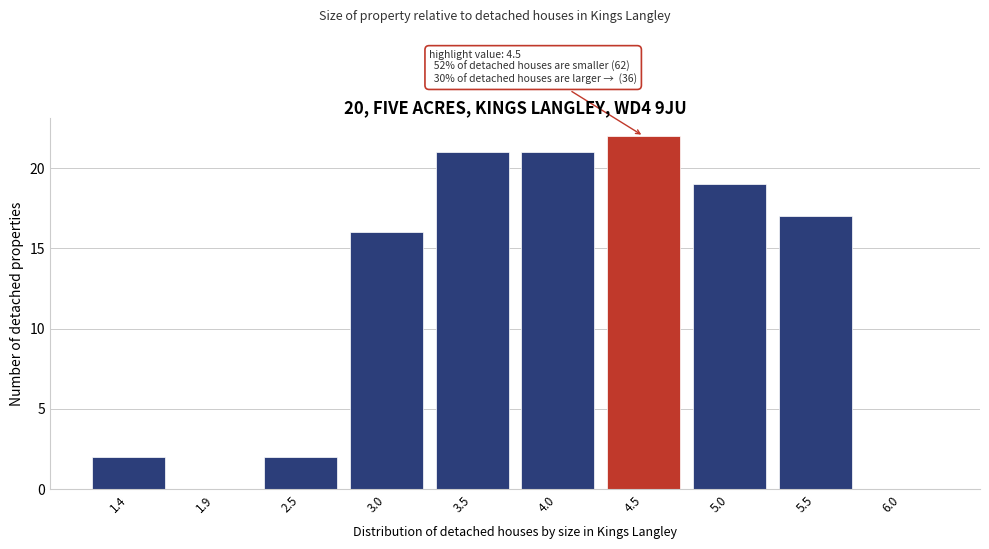

Reading left to right, what are all the values shown in this chart?

1.4=2	1.9=0	2.5=2	3.0=16	3.5=21	4.0=21	4.5=22	5.0=19	5.5=17	6.0=0